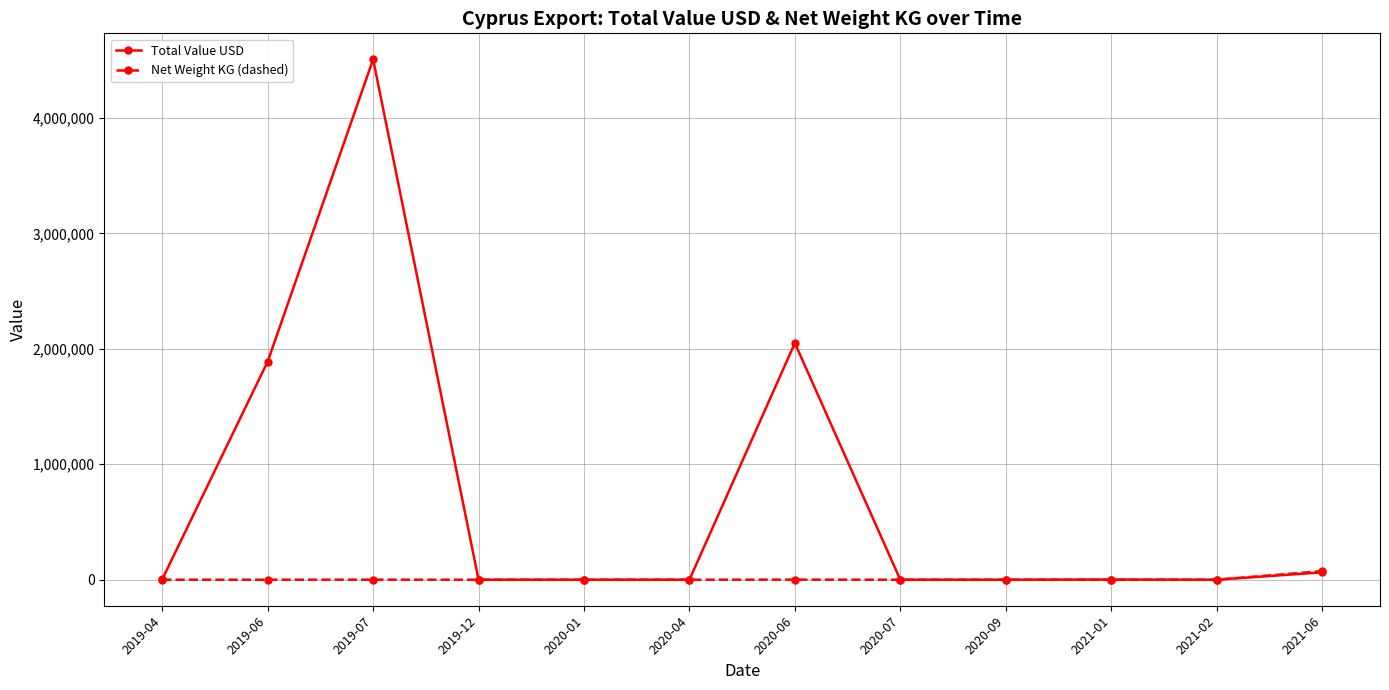

What are all the series names shown in the legend?

Total Value USD, Net Weight KG (dashed)